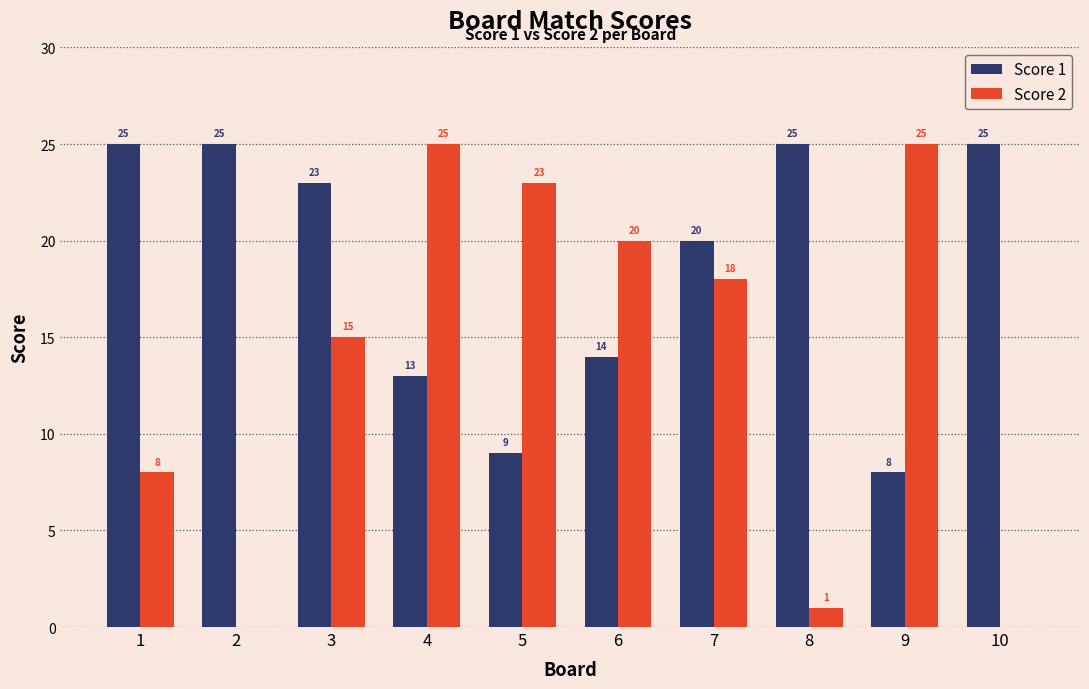

Which series changed the most between 6 and 9?

Score 1